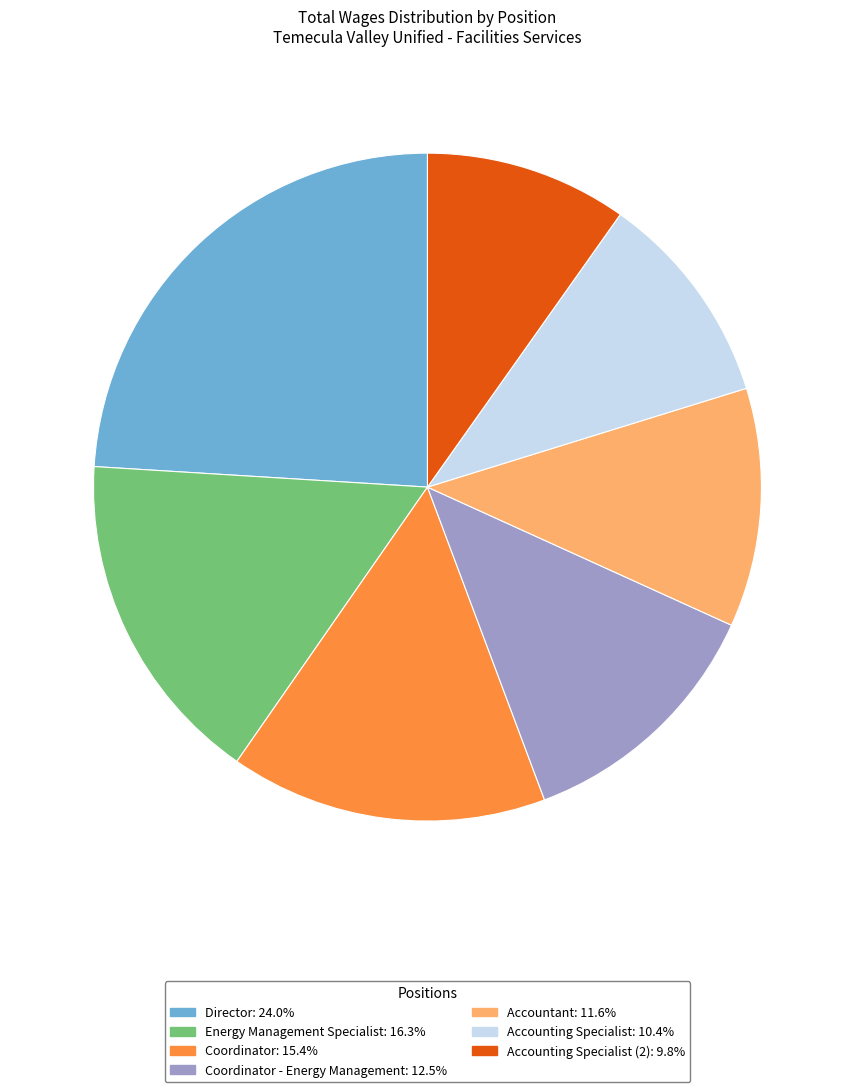

Is there a majority slice in this chart?

No